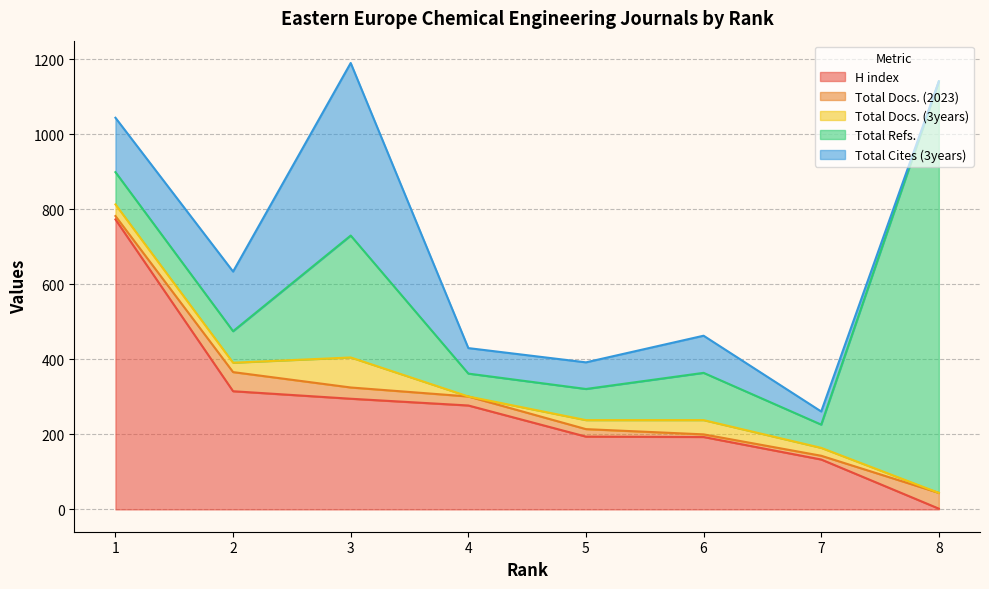

True or false: Total Docs. (3years) has a value of 10 at 2.

False